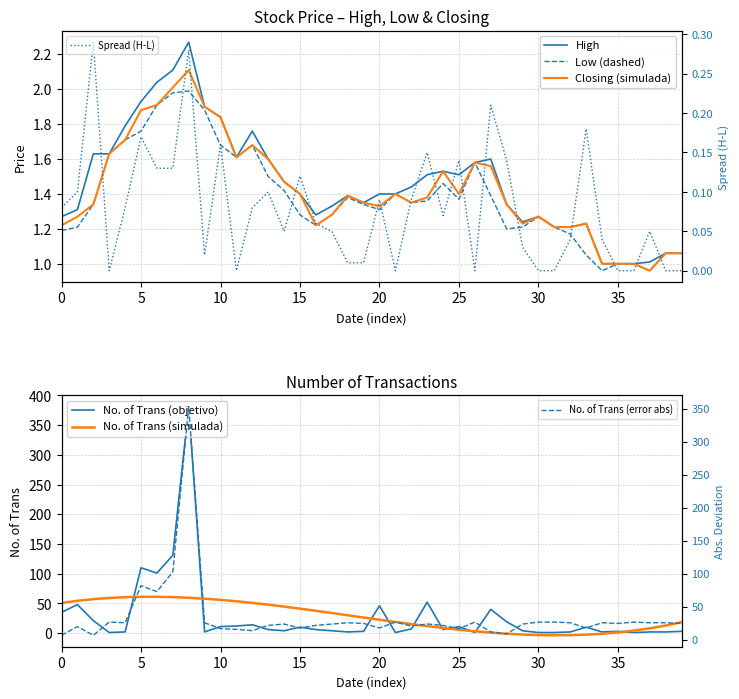

Is this an area chart (filled region under the line)?

No